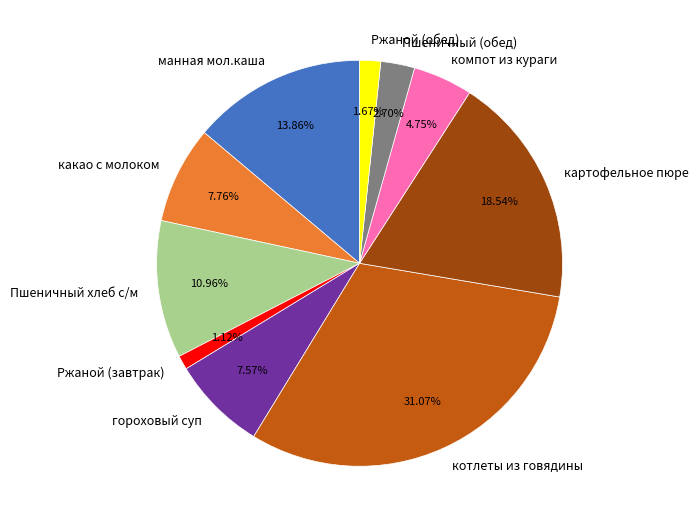

How much of the chart is everything except Ржаной (обед)?

98.3%